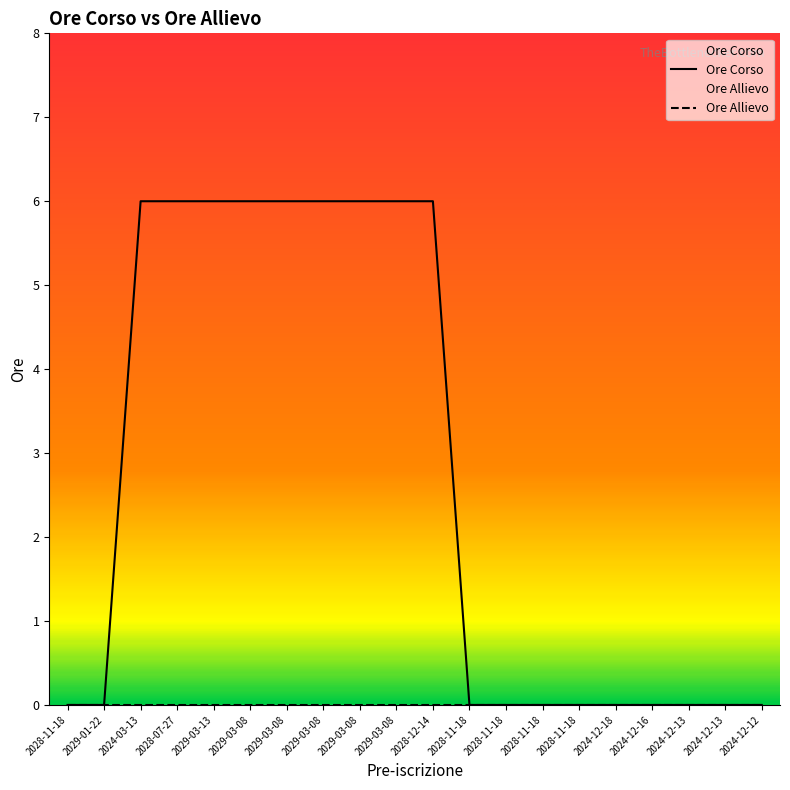

Rank the categories by value from lowest to highest.

2028-11-18, 2029-01-22, 2028-11-18, 2028-11-18, 2028-11-18, 2028-11-18, 2024-12-18, 2024-12-16, 2024-12-13, 2024-12-13, 2024-12-12, 2024-03-13, 2028-07-27, 2029-03-13, 2029-03-08, 2029-03-08, 2029-03-08, 2029-03-08, 2029-03-08, 2028-12-14